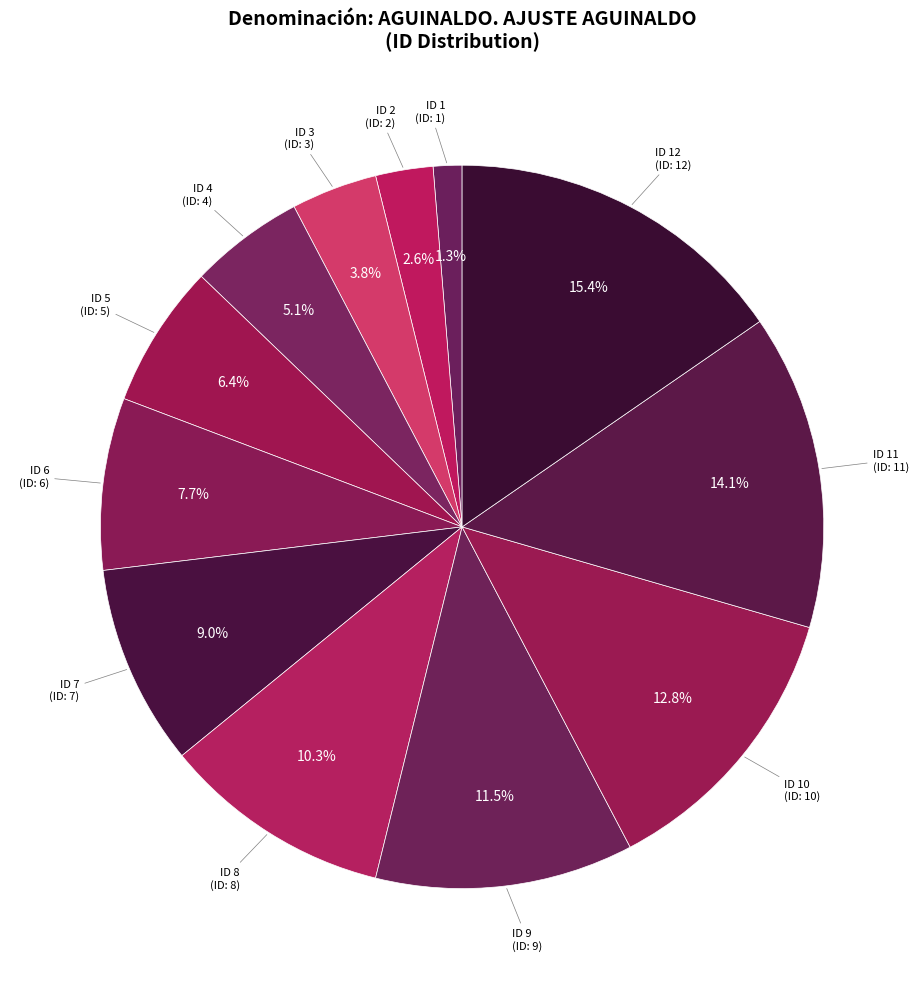

How many slices are in this pie chart?

12